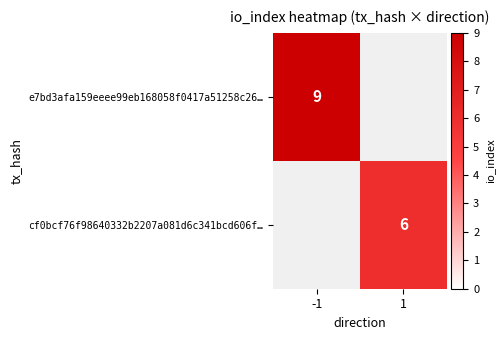

The cf0bcf76f98640332b2207a081d6c341bcd606f… series shows 9 at 1. True or false?

False